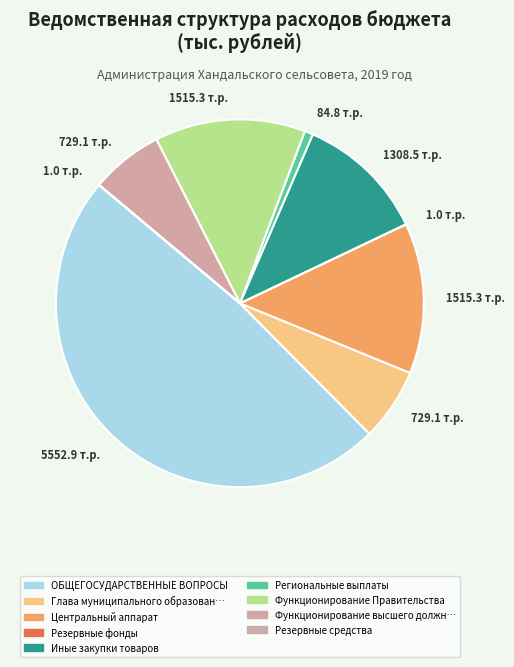

To the nearest percent, what is the average slice percentage?

11%